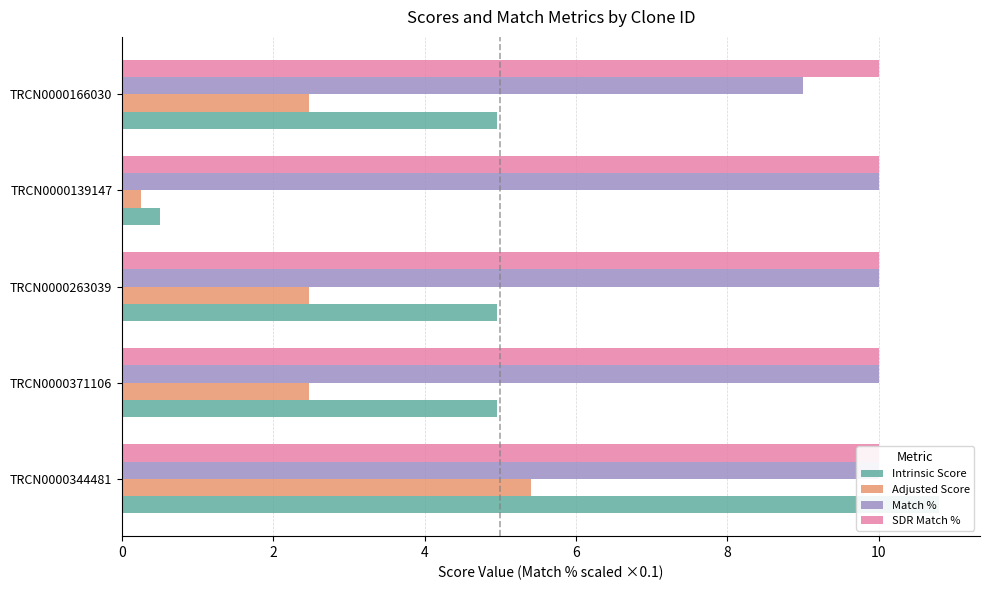

Reading left to right, extract all data points from this chart.

Intrinsic Score: 0=10.8	2=5.0	4=5.0	6=0.5	8=5.0
Adjusted Score: 0=5.4	2=2.5	4=2.5	6=0.2	8=2.5
Match %: 0=10.0	2=10.0	4=10.0	6=10.0	8=9.0
SDR Match %: 0=0.2	2=0.2	4=0.2	6=0.2	8=0.2